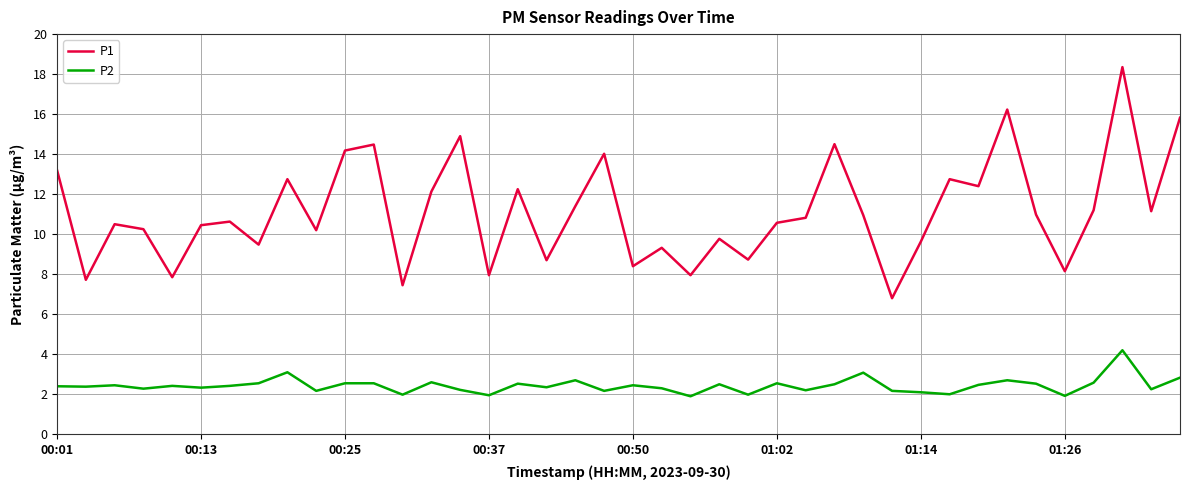

What is the lowest value of the P1 series?

6.8